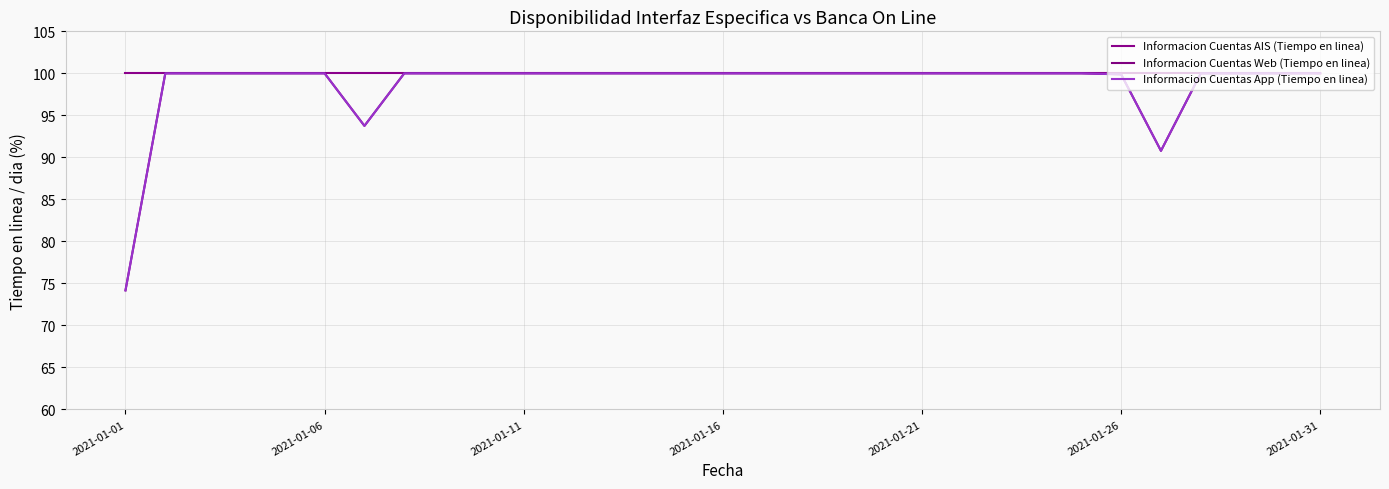

Does the chart have visible grid lines?

Yes